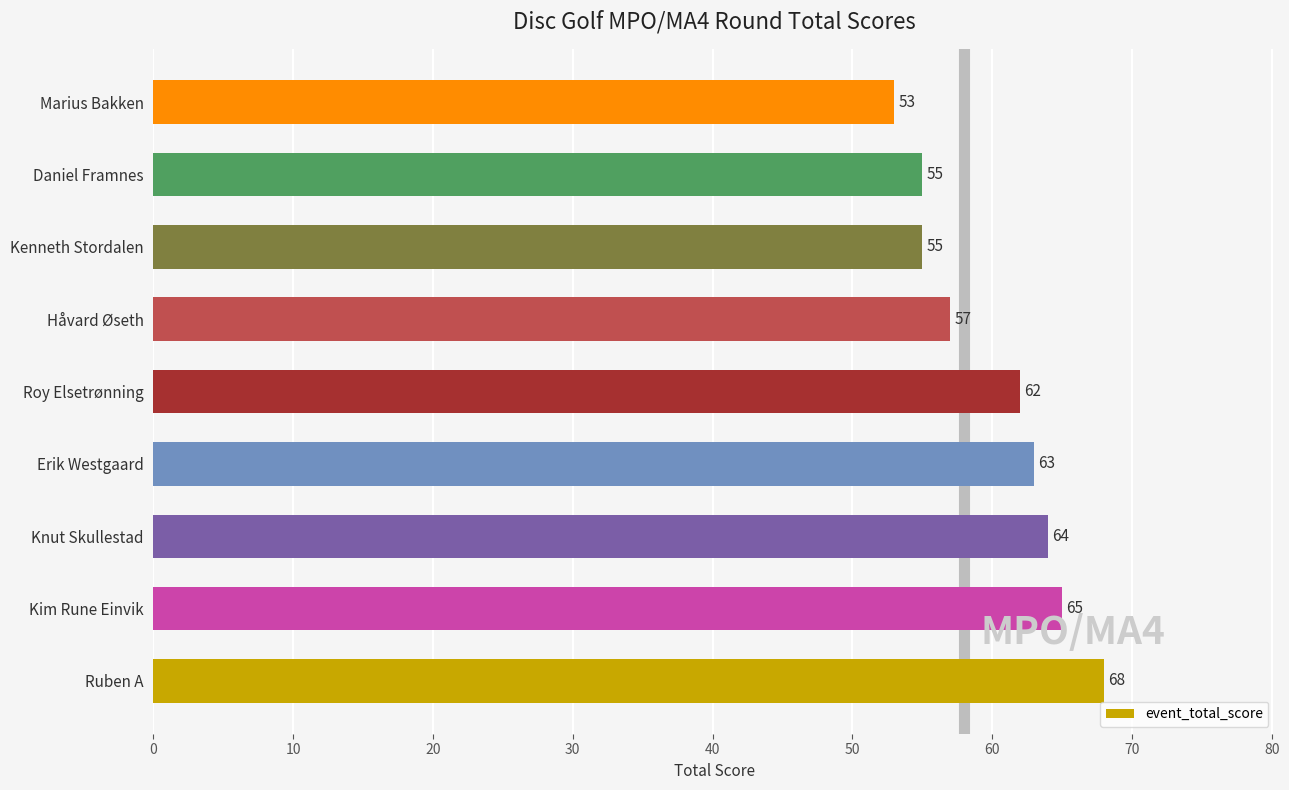

What is the average value?

60